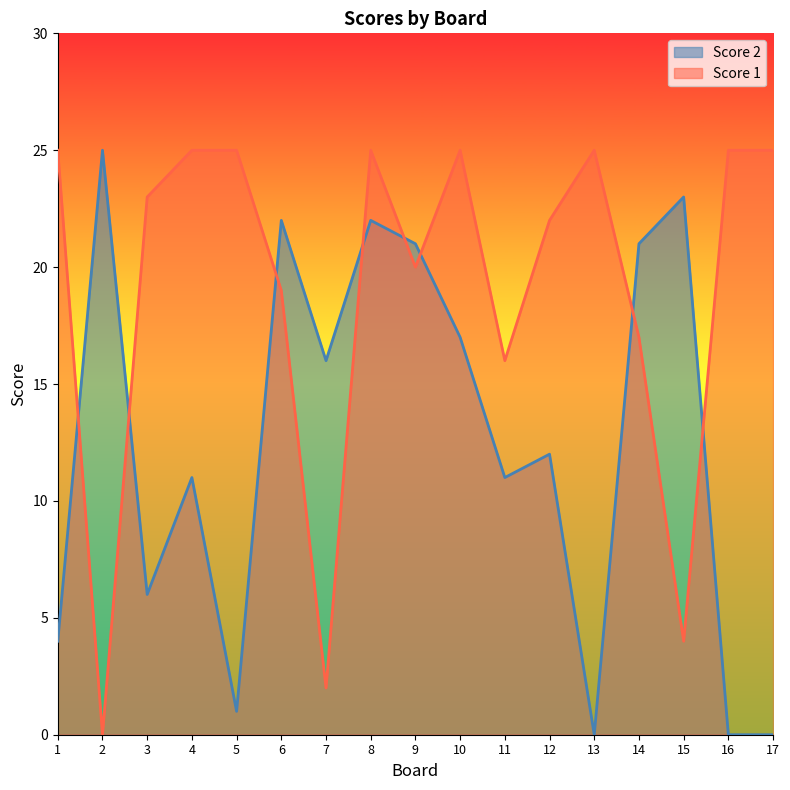

Reading left to right, list all the values displayed in this chart.

Score 2: 4	25	6	11	1	22	16	22	21	17	11	12	0	21	23	0	0
Score 1: 25	0	23	25	25	19	2	25	20	25	16	22	25	17	4	25	25